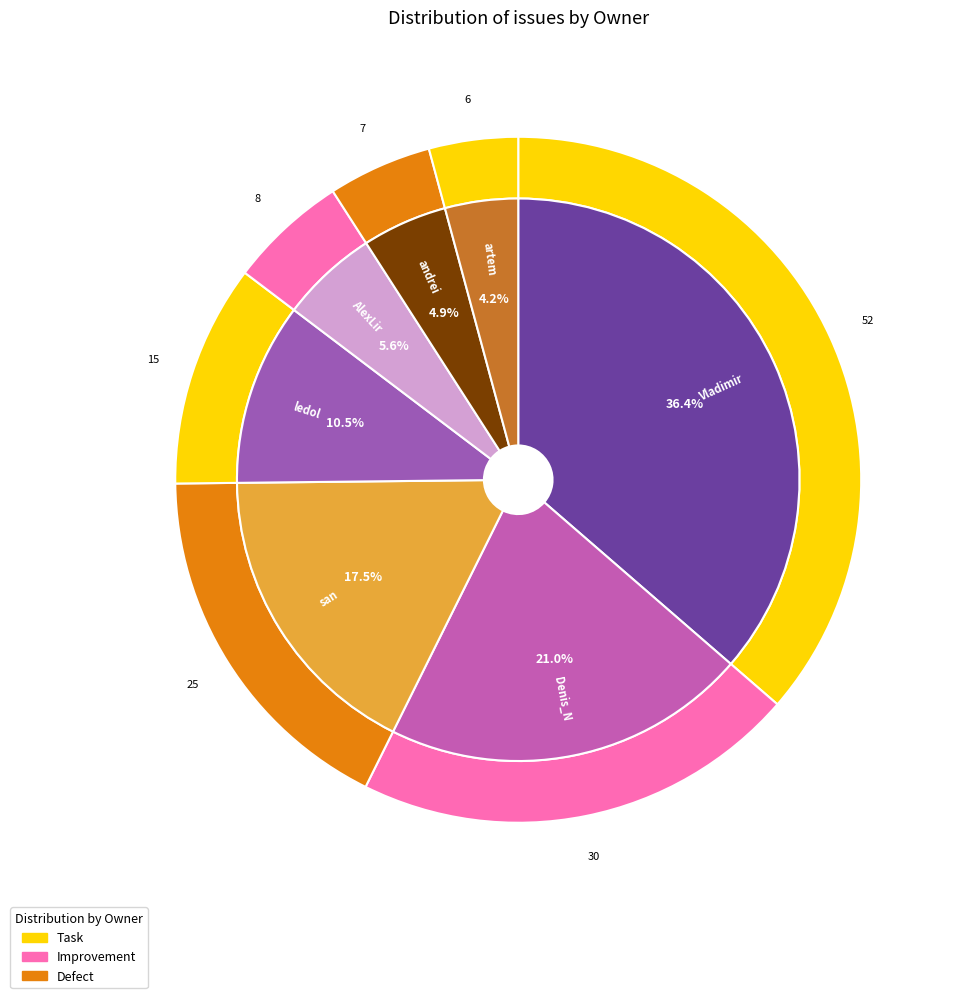

What is the change in value from Vladimir to san?

-27